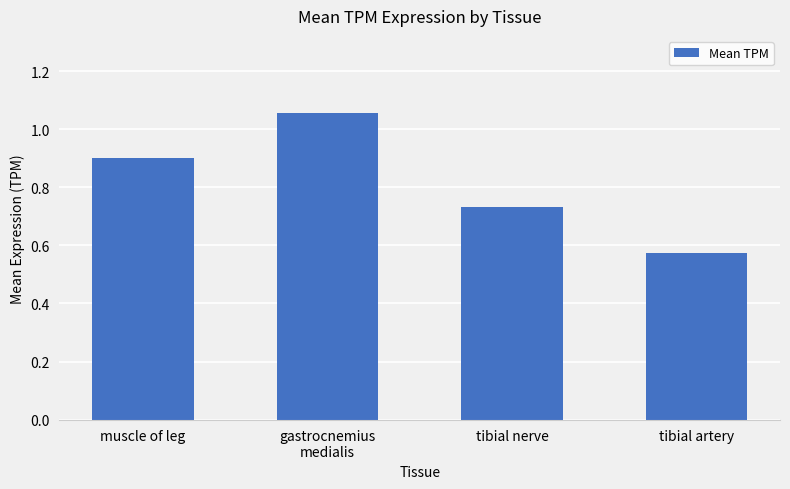

Rank the categories by value from lowest to highest.

tibial artery, tibial nerve, muscle of leg, gastrocnemius
medialis